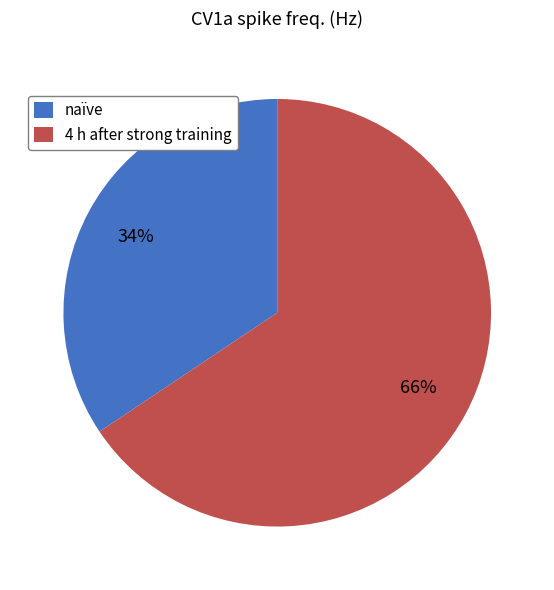

What percentage is the naïve slice, to the nearest percent?

34%